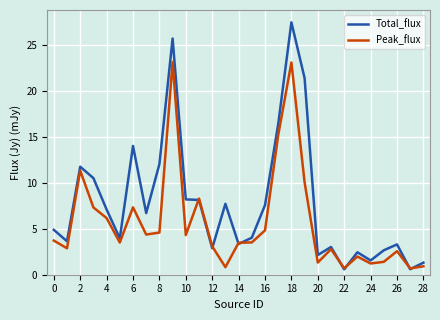

What is the minimum value for Total_flux?

0.6